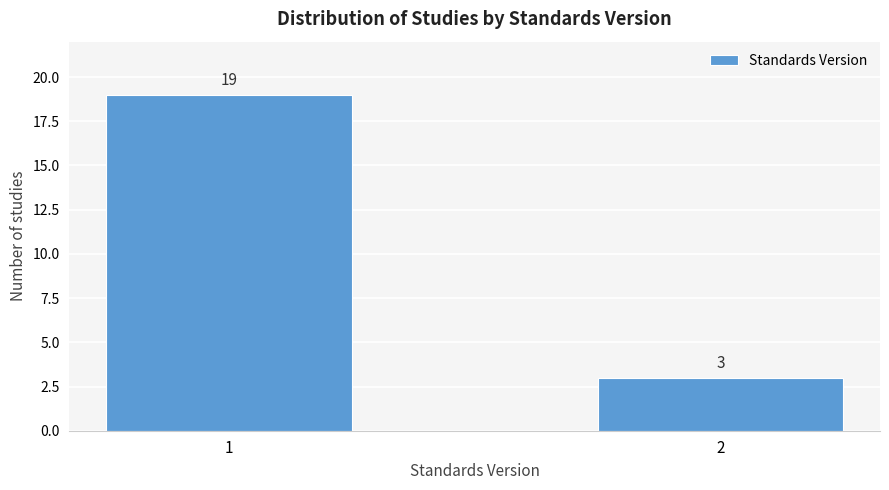

Reading left to right, transcribe all the data shown in this chart.

1=19	2=3